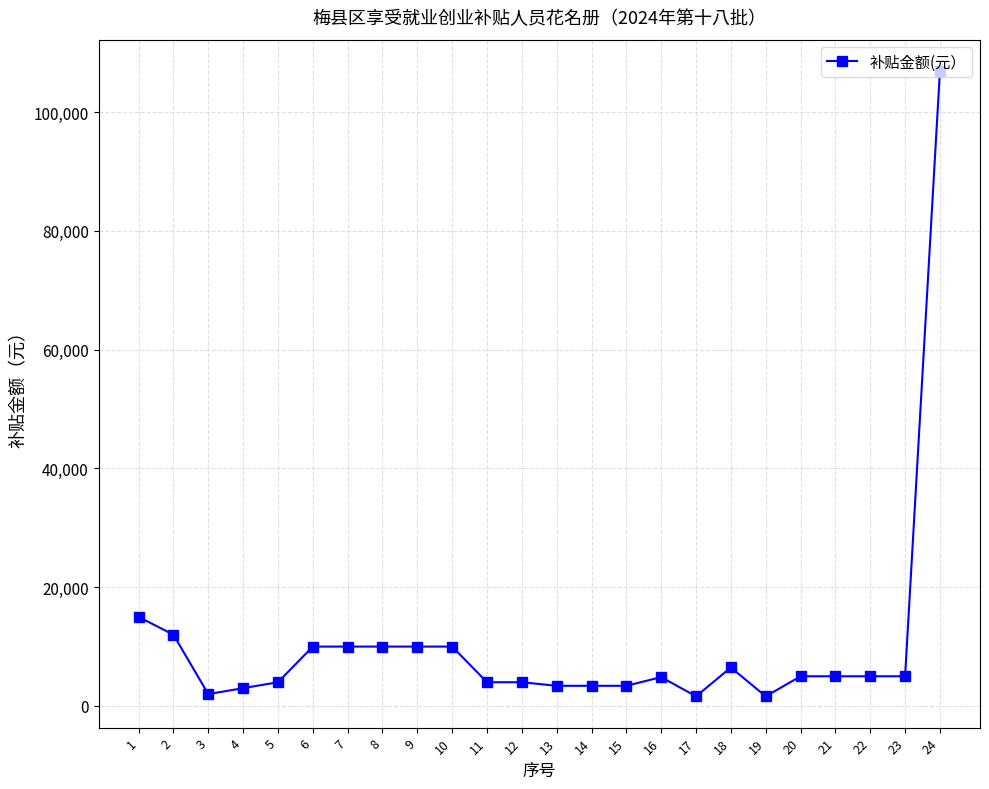

How many data points are less than 5000?

11